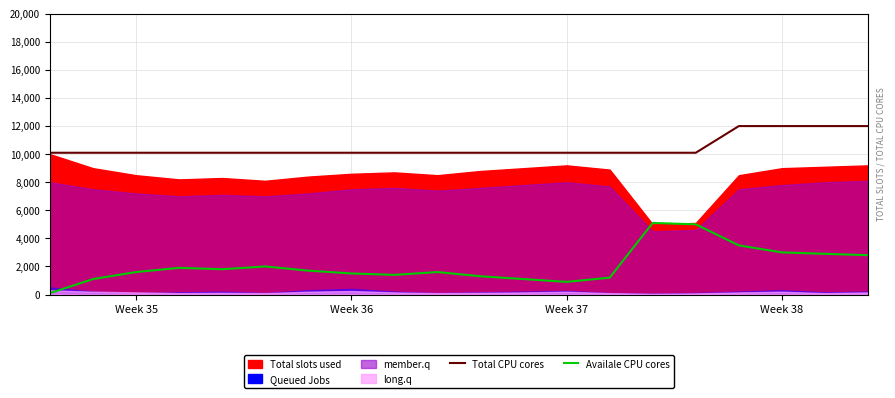

True or false: Total CPU cores and Availale CPU cores intersect in this chart.

False